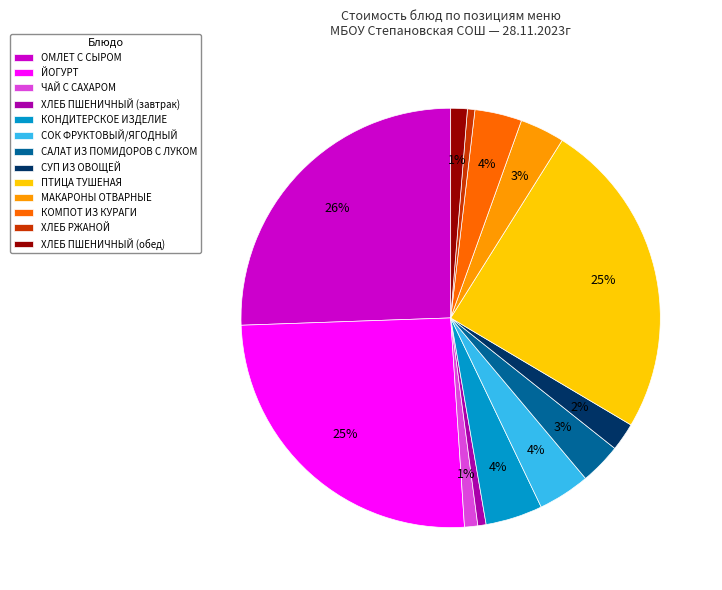

What is the ratio of the value at САЛАТ ИЗ ПОМИДОРОВ С ЛУКОМ to the value at СУП ИЗ ОВОЩЕЙ?

1.5